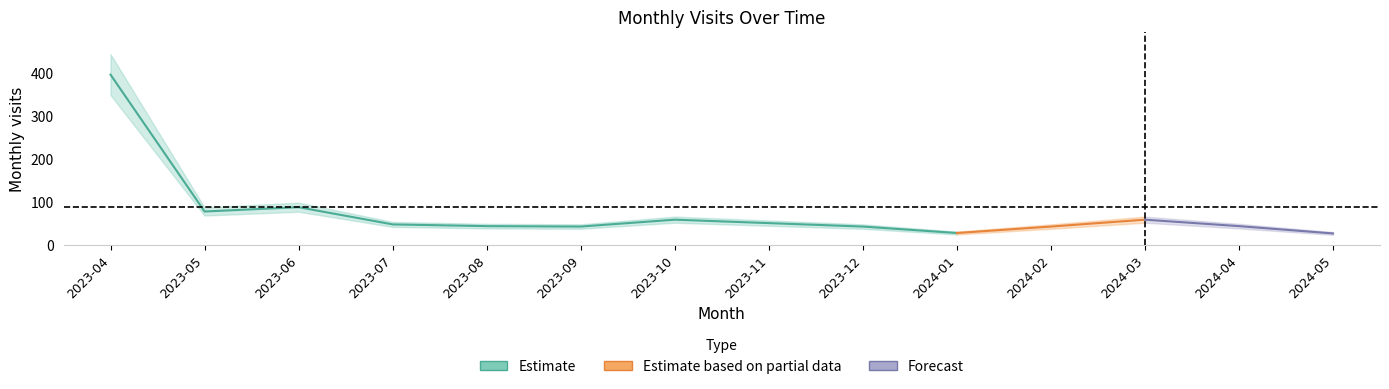

What is the difference between the values at 2023-12 and 2024-04?

1